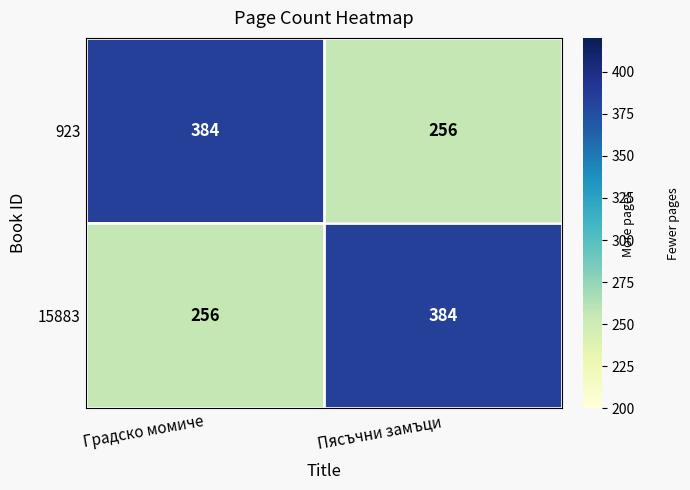

What is the approximate value of 15883 at Пясъчни замъци, to the nearest 5?

385